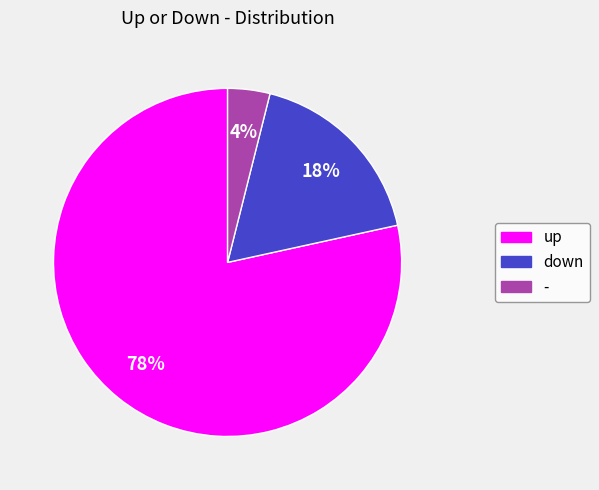

To the nearest percent, what portion does up represent?

78%